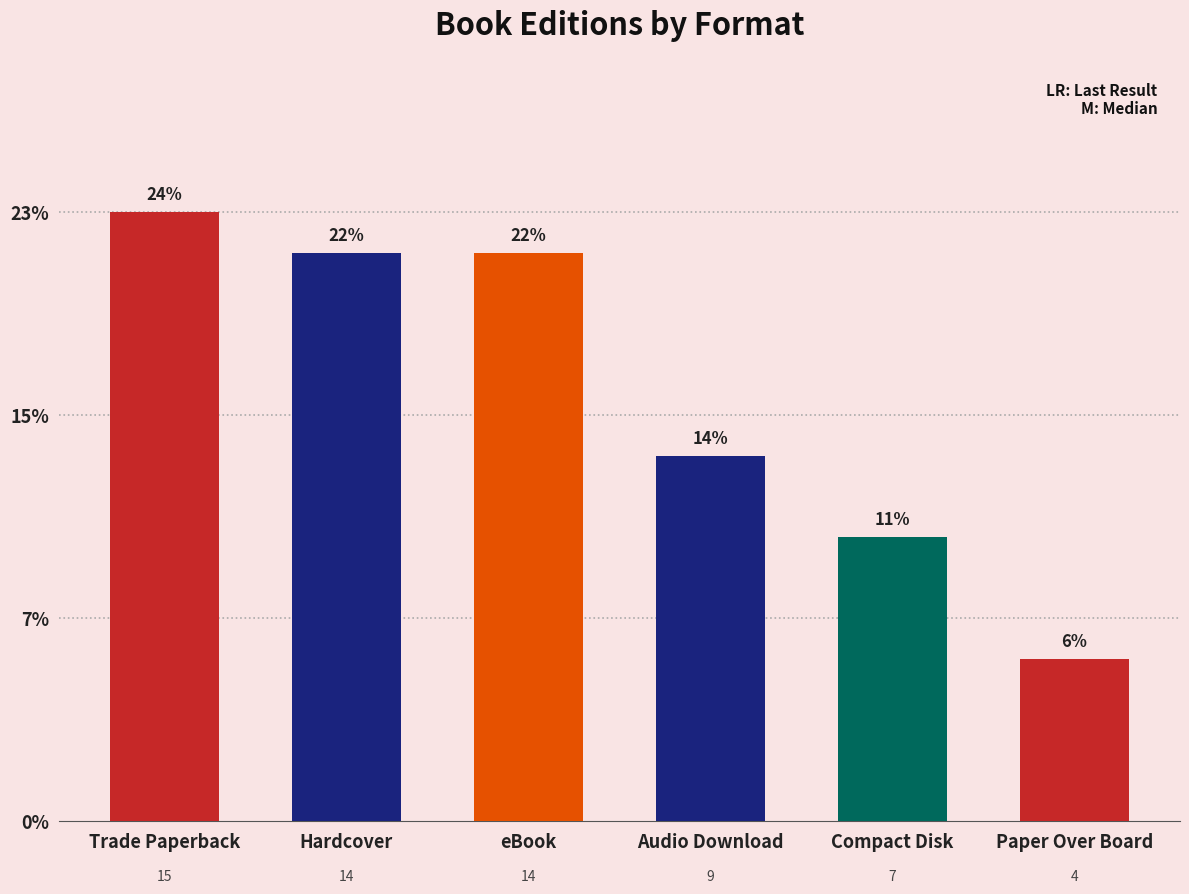

Does the chart contain any negative values?

No